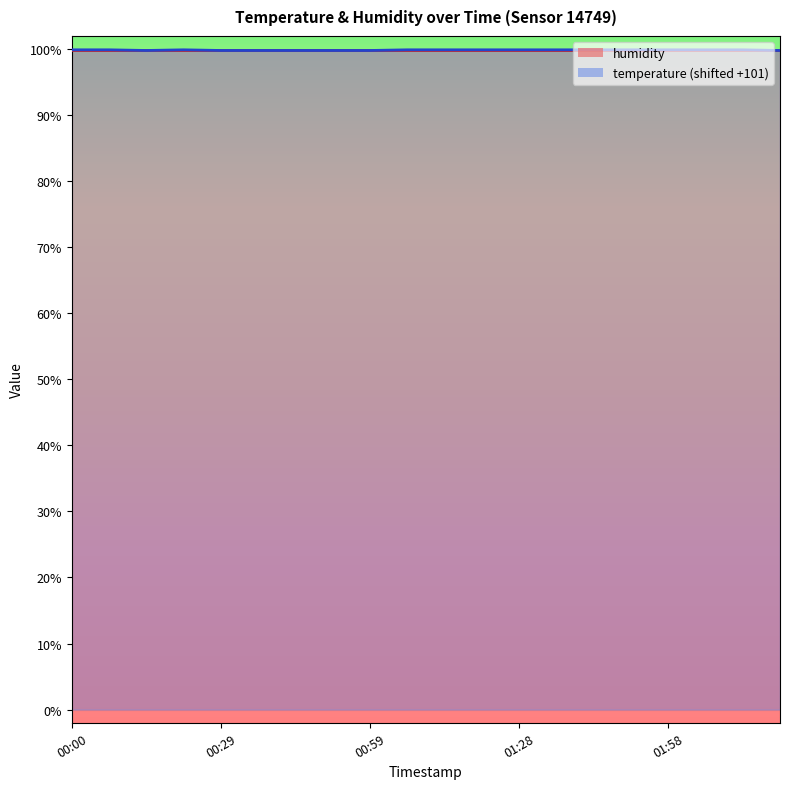

What is the sum of the values at 00:59 and 01:50?

199.7